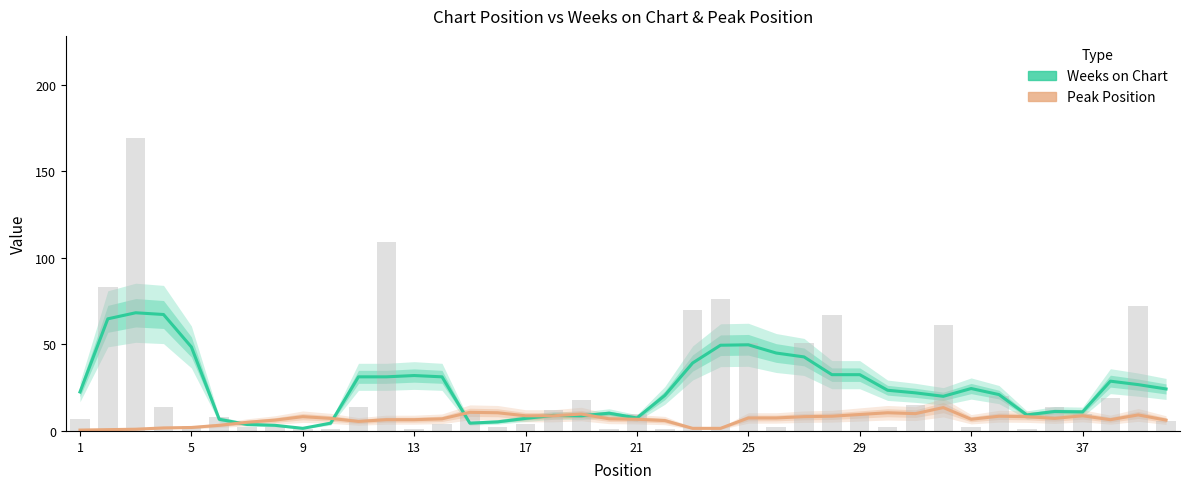

What is the smallest value displayed?

0.5